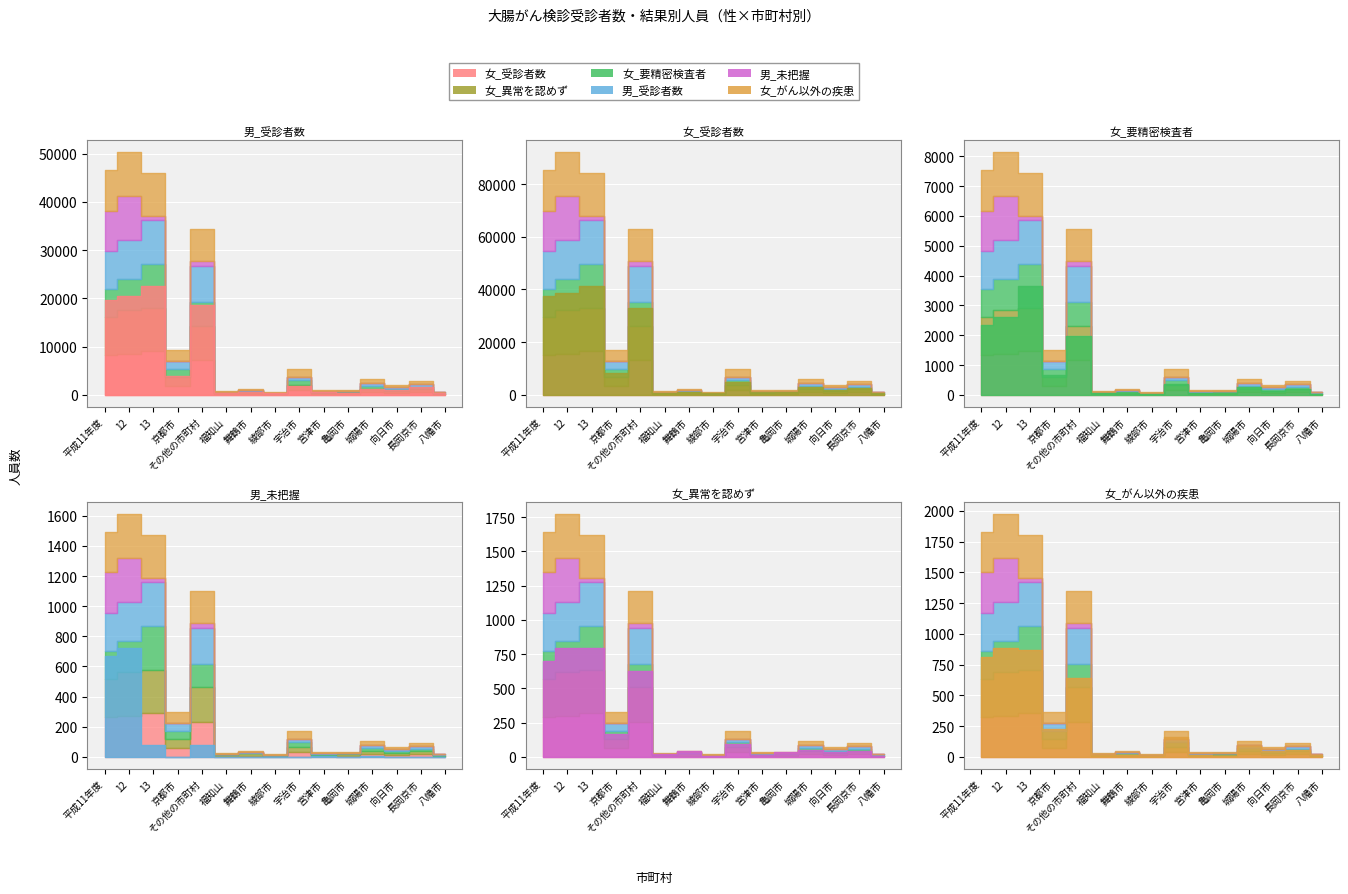

How many data points in 男_受診者数 are above 1297?

7